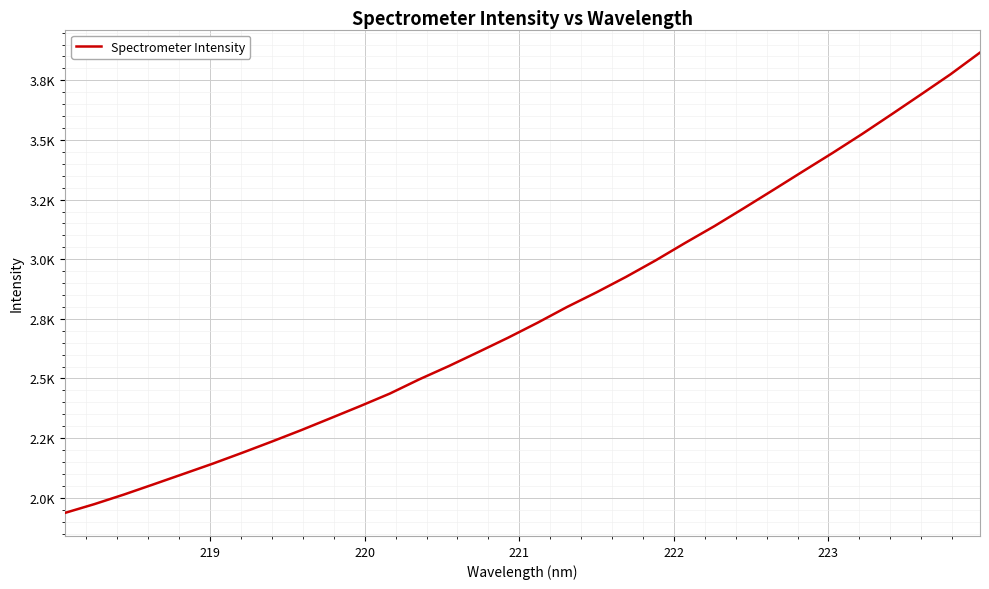

Does the chart display data point markers on the line(s)?

No